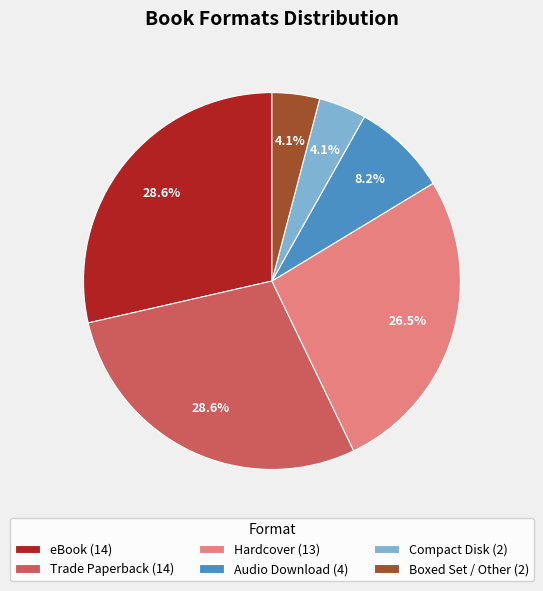

Do Boxed Set / Other (2) and Trade Paperback (14) together represent more than half of the pie?

No